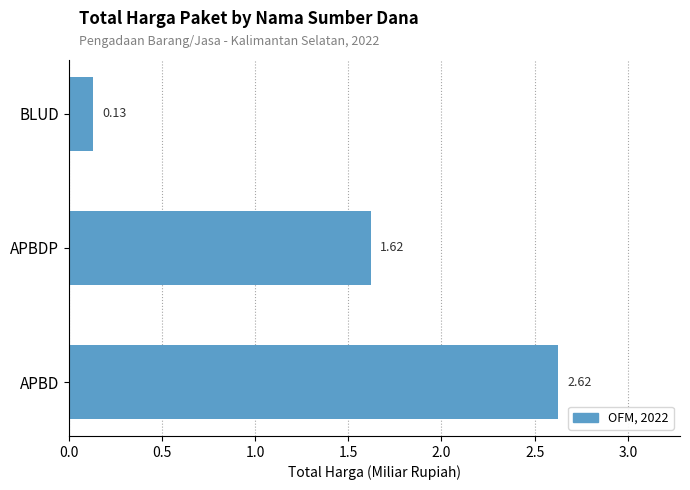

At which category does the chart reach its minimum across all series?

BLUD